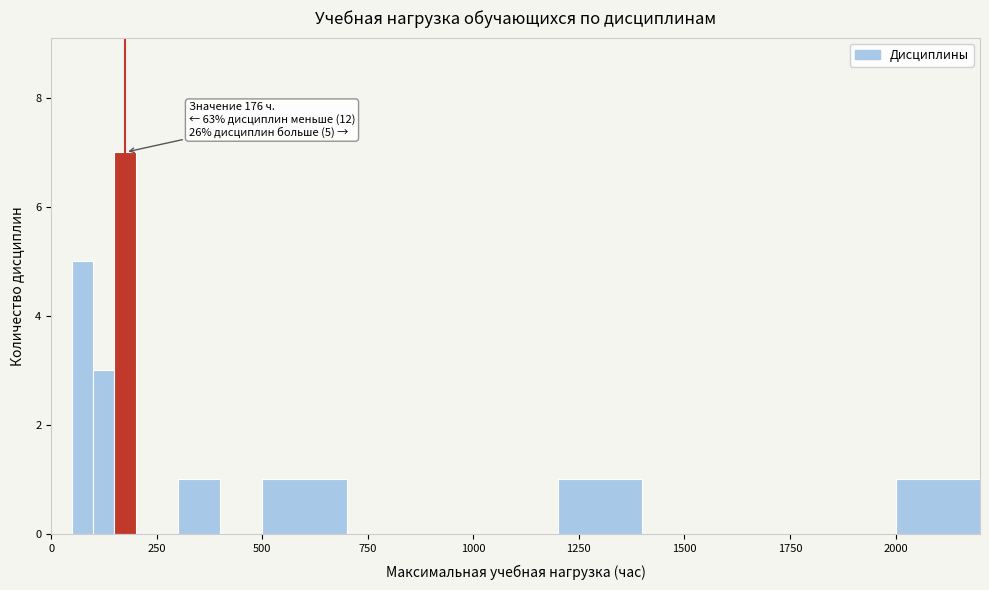

Around what value on the x-axis is the tallest bar? Give the approximate position of its centre, as read against the axis.

200